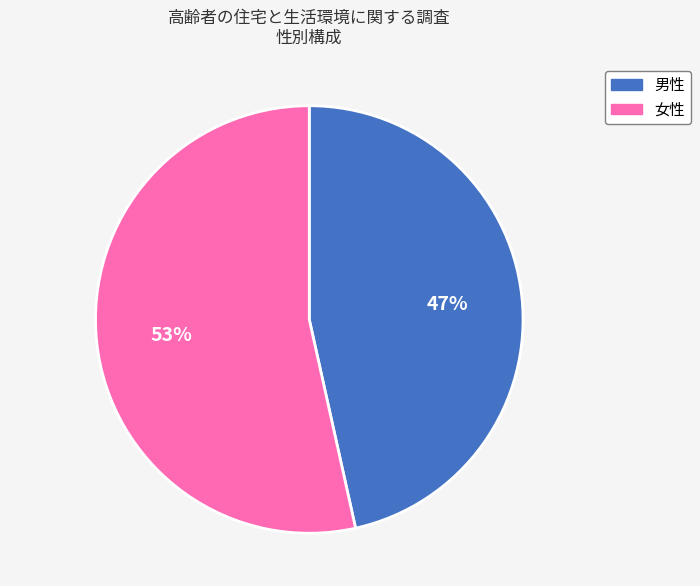

To the nearest percent, what portion does 女性 represent?

53%